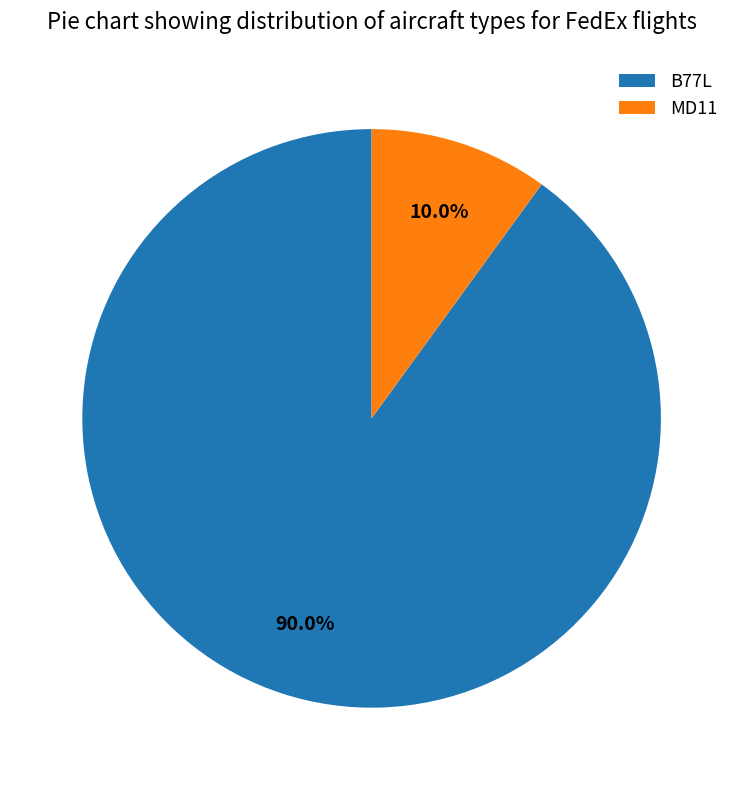

To the nearest percent, what portion does MD11 represent?

10%